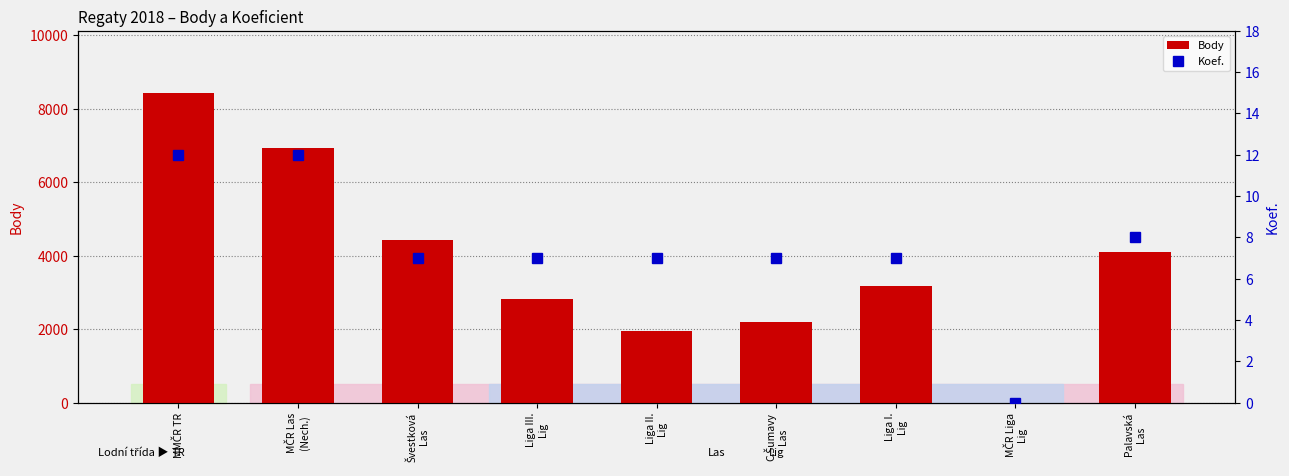

What position from the right is MČR Liga
Lig?

2